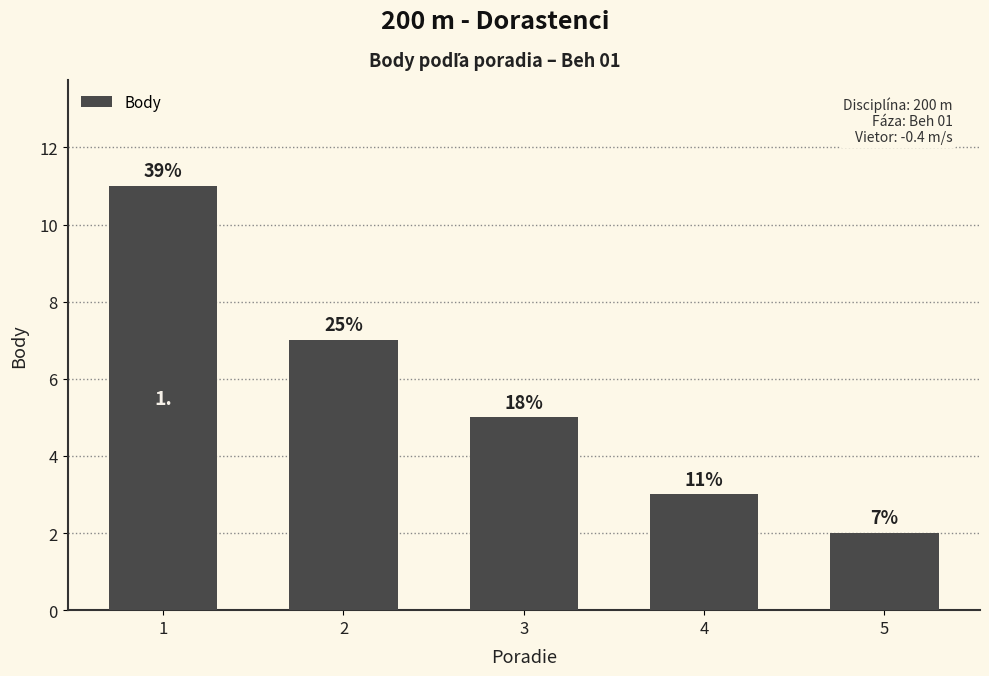

Which has a higher value, 5 or 4?

4